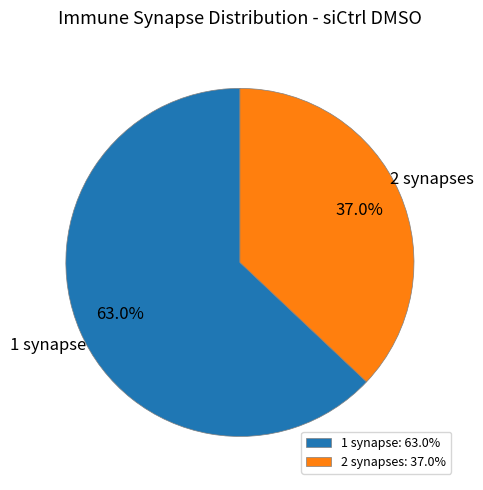

Which slice is the smallest?

2 synapses